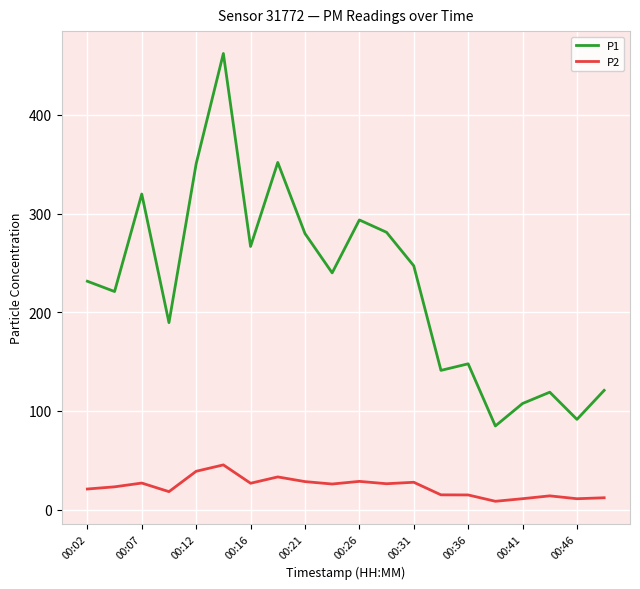

What is the maximum value for P2?

45.4